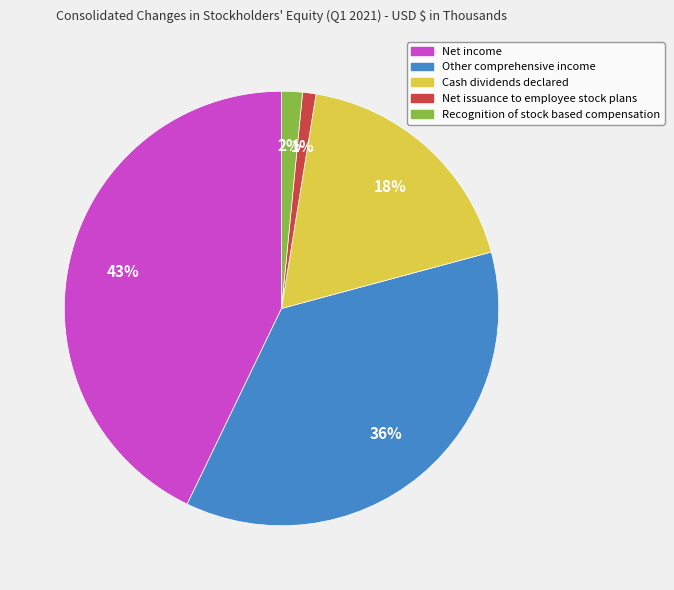

How many slices are in this pie chart?

5